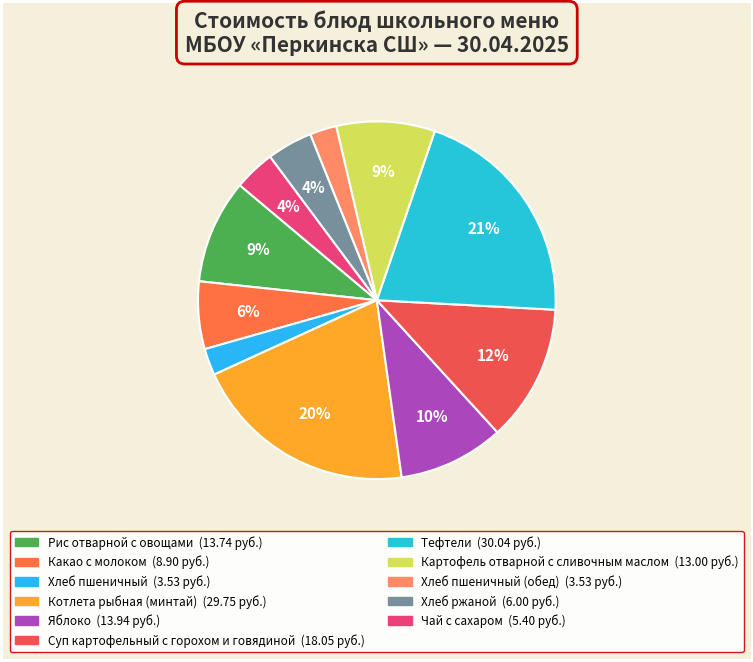

Count the number of slices in the pie.

11